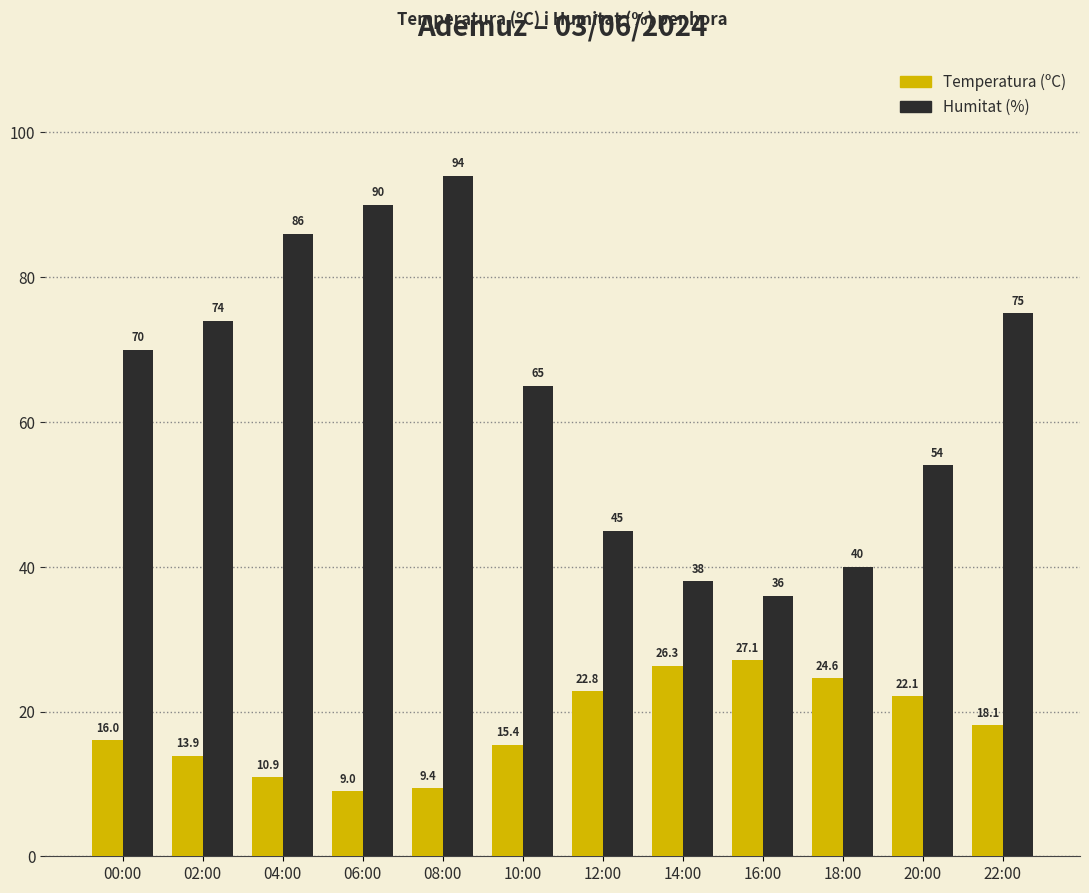

At how many categories does at least one series exceed 15?

12